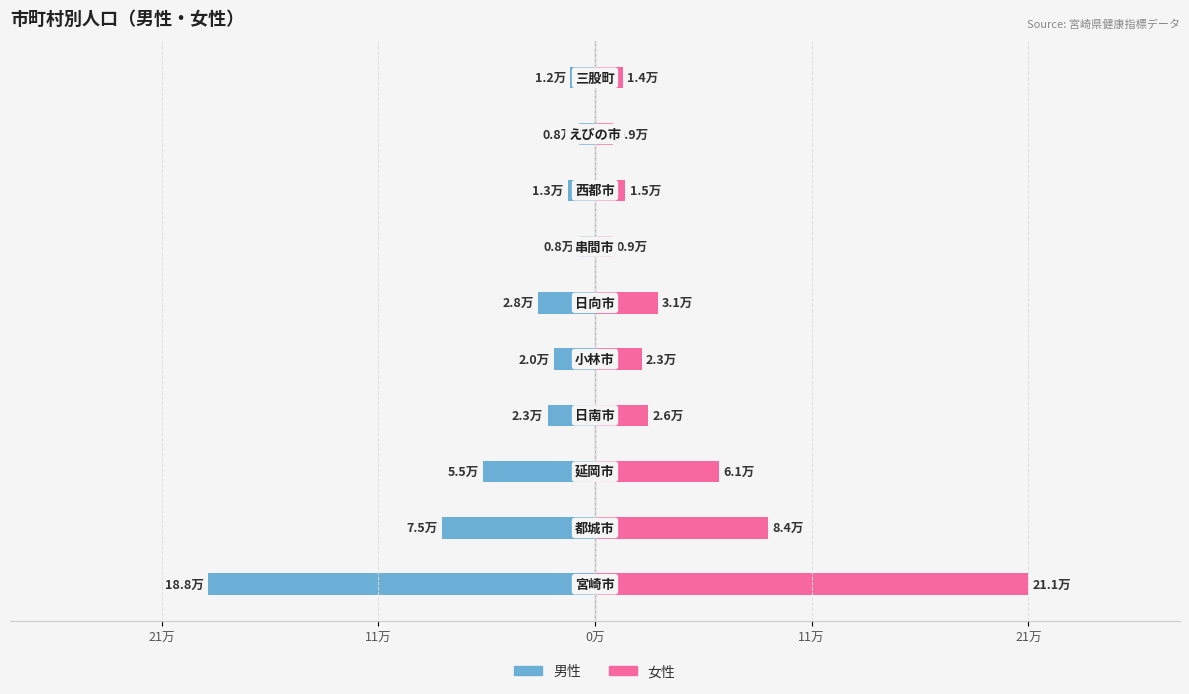

At 6, list the series in order from smallest to largest.

男性, 女性